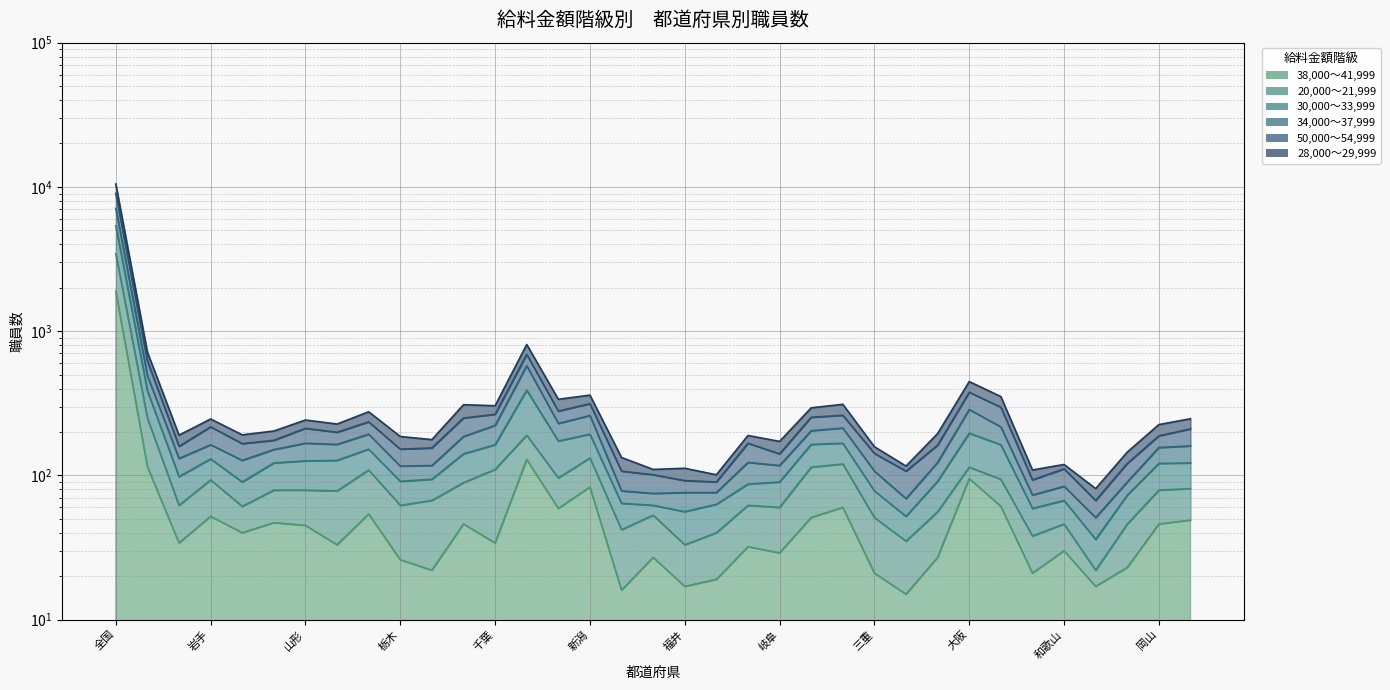

Reading left to right, transcribe all the data shown in this chart.

38,000～41,999: 全国=1888	北海道=115	青森=34	岩手=52	宮城=40	秋田=47	山形=45	福島=33	茨城=54	栃木=26	群馬=22	埼玉=46	千葉=34	東京=129	神奈川=59	新潟=83	富山=16	石川=27	福井=17	山梨=19	長野=32	岐阜=29	静岡=51	愛知=60	三重=21	滋賀=15	京都=27	大阪=95	兵庫=61	奈良=21	和歌山=30	鳥取=17	島根=23	岡山=46	広島=49
20,000～21,999: 全国=3438	北海道=249	青森=62	岩手=93	宮城=61	秋田=79	山形=79	福島=78	茨城=109	栃木=62	群馬=67	埼玉=89	千葉=110	東京=190	神奈川=96	新潟=132	富山=42	石川=53	福井=33	山梨=40	長野=62	岐阜=60	静岡=114	愛知=120	三重=51	滋賀=35	京都=56	大阪=114	兵庫=94	奈良=38	和歌山=46	鳥取=22	島根=46	岡山=79	広島=81
30,000～33,999: 全国=7091	北海道=491	青森=131	岩手=163	宮城=127	秋田=151	山形=167	福島=164	茨城=193	栃木=116	群馬=117	埼玉=186	千葉=222	東京=576	神奈川=229	新潟=260	富山=78	石川=75	福井=76	山梨=76	長野=123	岐阜=117	静岡=204	愛知=213	三重=107	滋賀=69	京都=123	大阪=286	兵庫=217	奈良=73	和歌山=84	鳥取=51	島根=90	岡山=156	広島=160
34,000～37,999: 全国=10482	北海道=715	青森=190	岩手=246	宮城=191	秋田=203	山形=242	福島=227	茨城=276	栃木=186	群馬=177	埼玉=309	千葉=304	東京=808	神奈川=337	新潟=360	富山=133	石川=110	福井=112	山梨=101	長野=189	岐阜=172	静岡=294	愛知=311	三重=158	滋賀=116	京都=195	大阪=447	兵庫=352	奈良=109	和歌山=119	鳥取=81	島根=145	岡山=225	広島=247
50,000～54,999: 全国=9018	北海道=619	青森=159	岩手=217	宮城=166	秋田=175	山形=212	福島=199	茨城=235	栃木=152	群馬=155	埼玉=250	千葉=265	東京=690	神奈川=279	新潟=314	富山=107	石川=101	福井=92	山梨=90	長野=167	岐阜=141	静岡=253	愛知=261	三重=142	滋賀=107	京都=162	大阪=377	兵庫=297	奈良=93	和歌山=111	鳥取=67	島根=121	岡山=188	広島=210
28,000～29,999: 全国=5371	北海道=386	青森=98	岩手=130	宮城=90	秋田=122	山形=126	福島=127	茨城=152	栃木=91	群馬=94	埼玉=141	千葉=163	東京=390	神奈川=173	新潟=193	富山=64	石川=62	福井=56	山梨=63	長野=87	岐阜=90	静岡=164	愛知=167	三重=78	滋賀=52	京都=91	大阪=196	兵庫=163	奈良=59	和歌山=67	鳥取=36	島根=73	岡山=121	広島=122